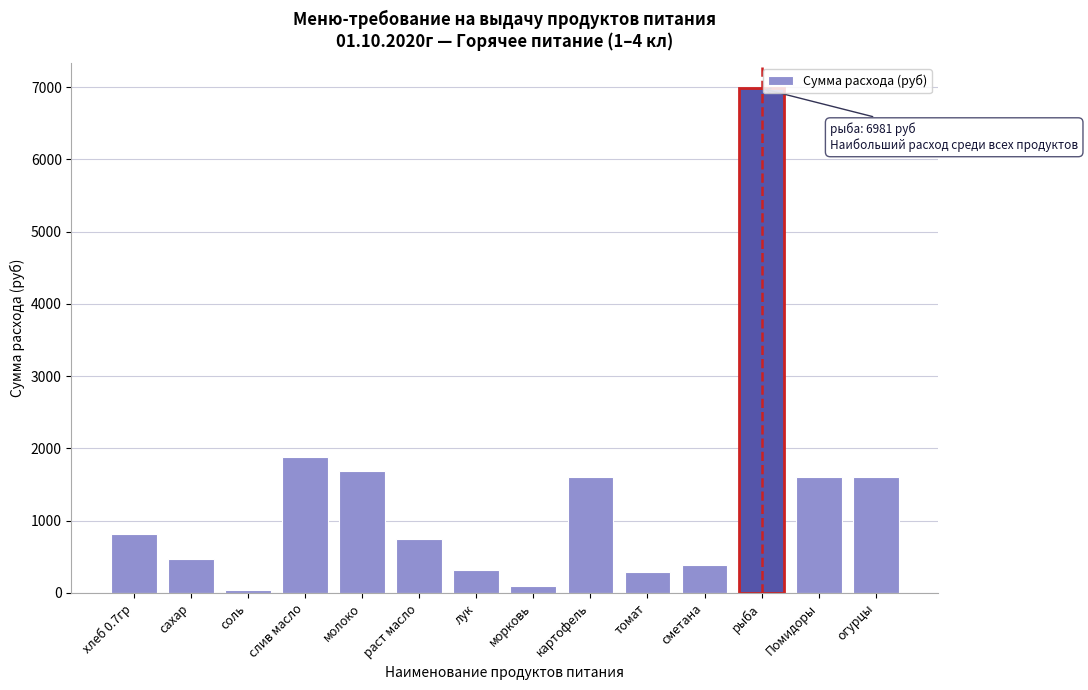

What is the greatest value displayed?

6981.0